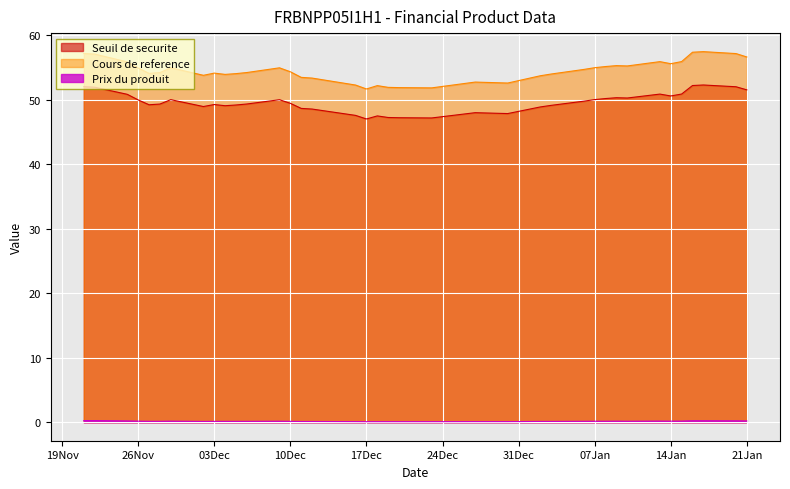

At which category is the sum across all series the highest?

2025-01-17